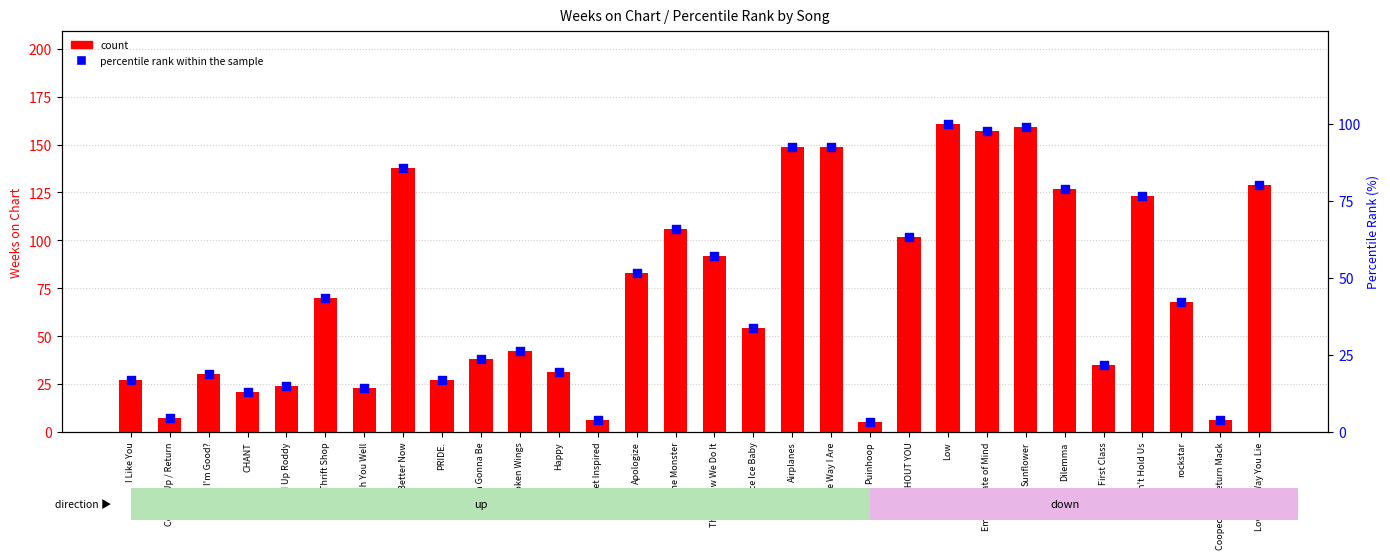

Which series contains the highest Y value?

count